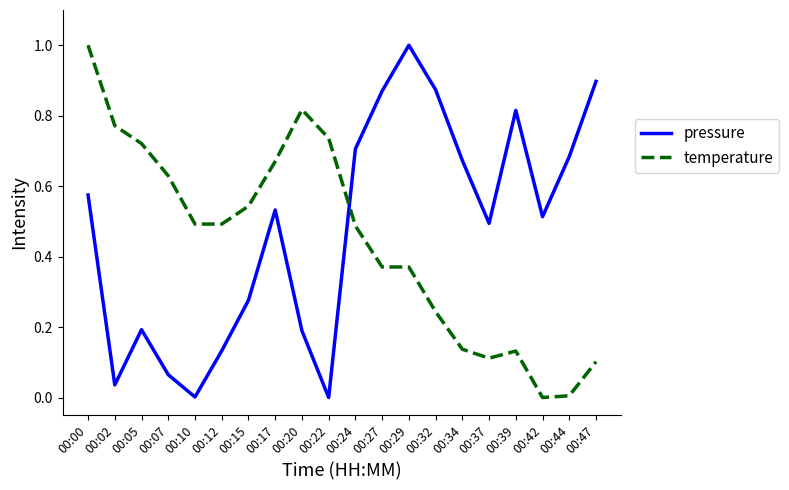

At 00:32, list the series in order from largest to smallest.

pressure, temperature